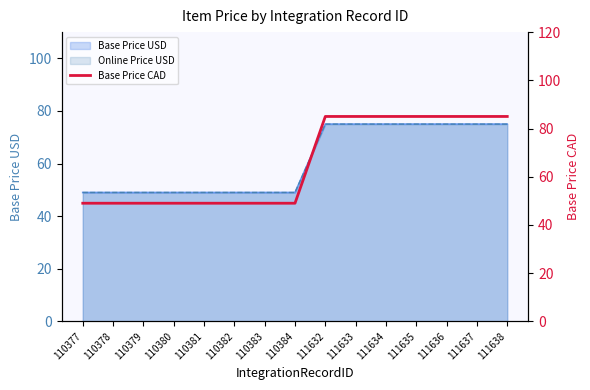

What is the difference between the second highest and second lowest values?

36